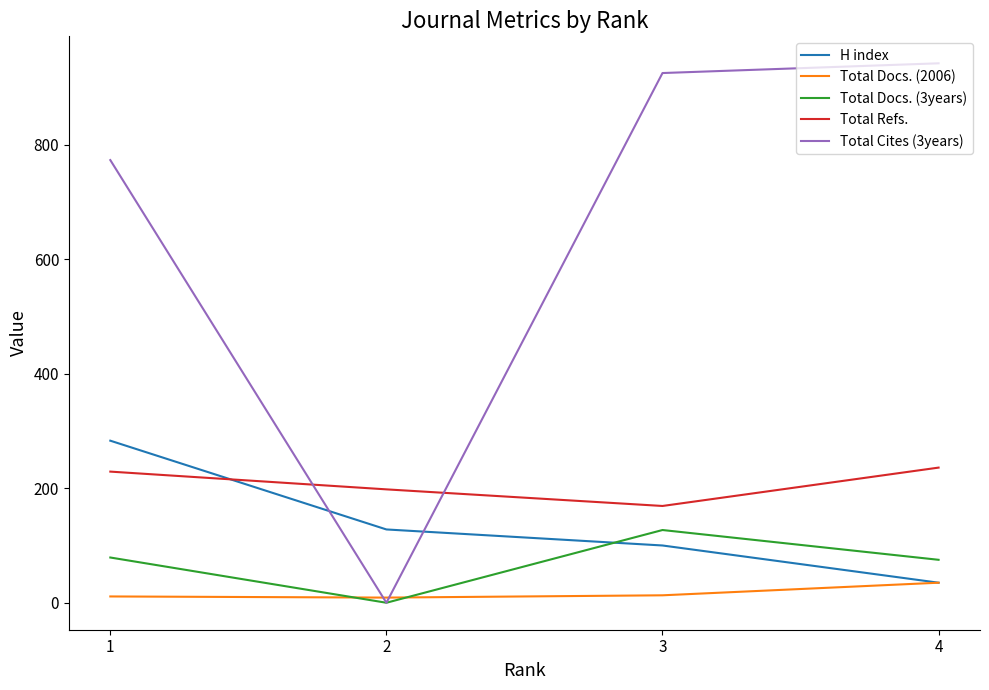

Which series has the widest spread of values?

Total Cites (3years)